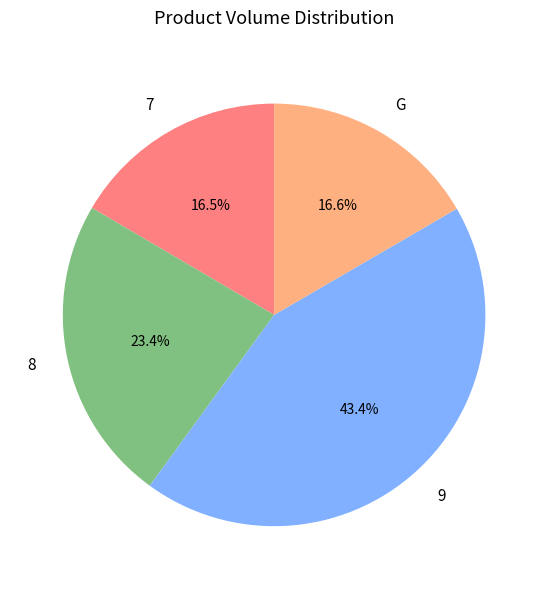

How many slices are in this pie chart?

4